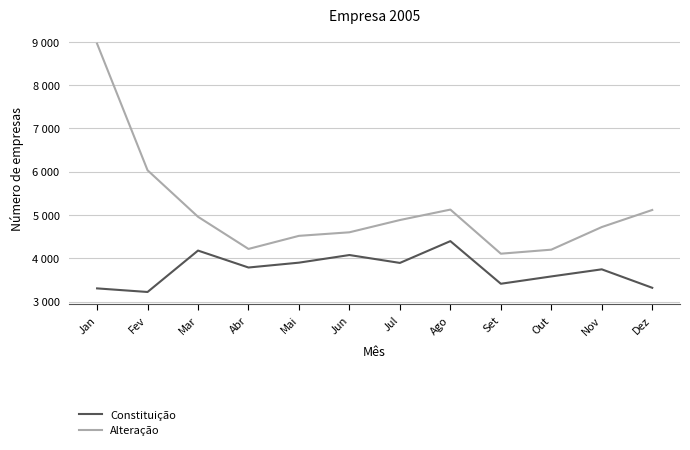

What value does the Alteração series have at Set, to the nearest 10?

4110